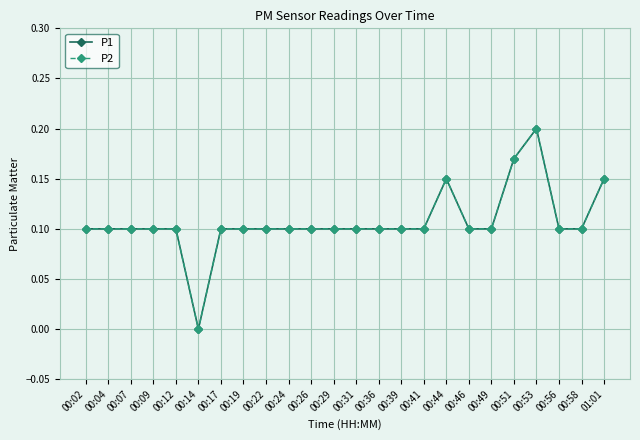

True or false: P2 has more than 0 interior local peaks.

True